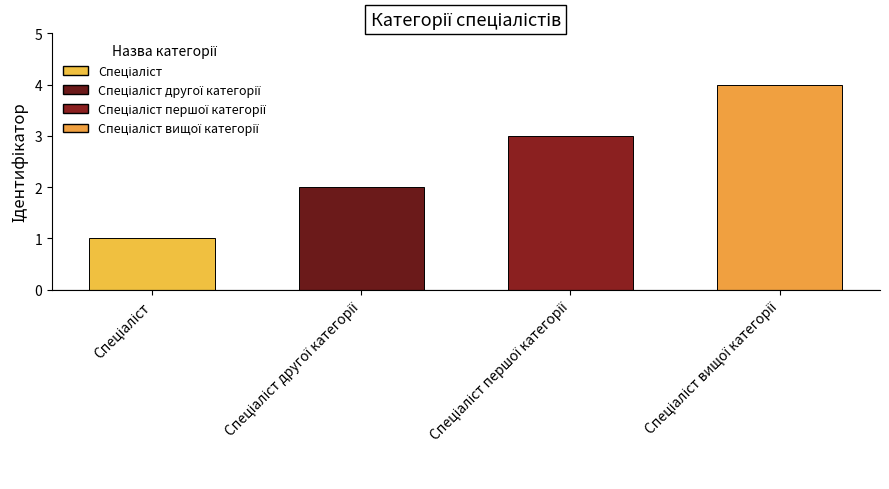

What is the difference between the maximum and minimum values?

3